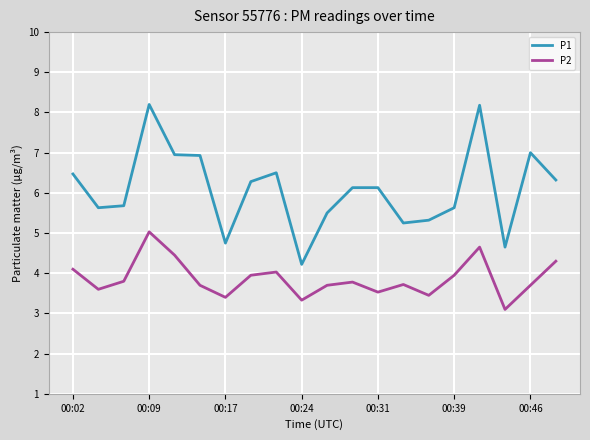

List the series in order of their peak value, lowest first.

P2, P1